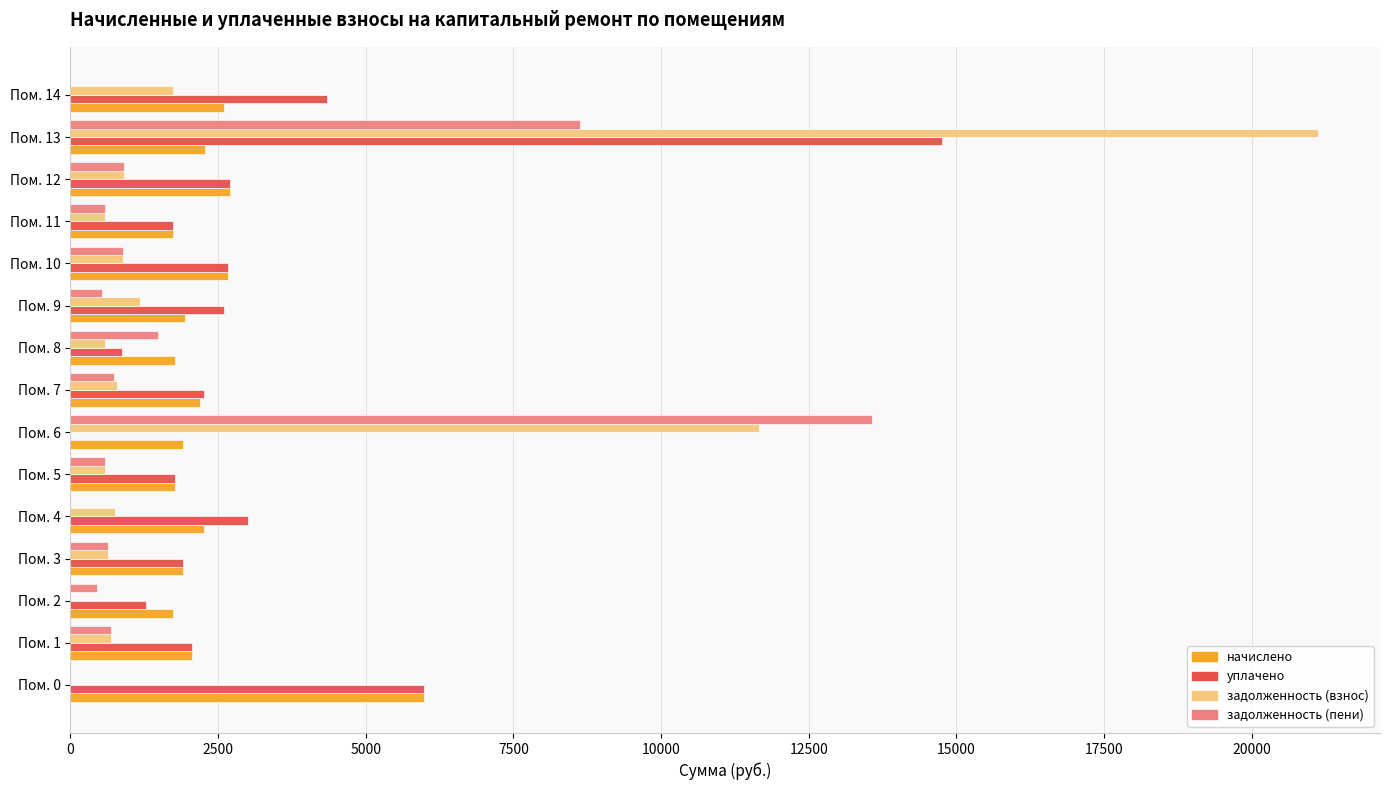

What is the sum of the уплачено values at Пом. 13 and Пом. 12?

17453.0